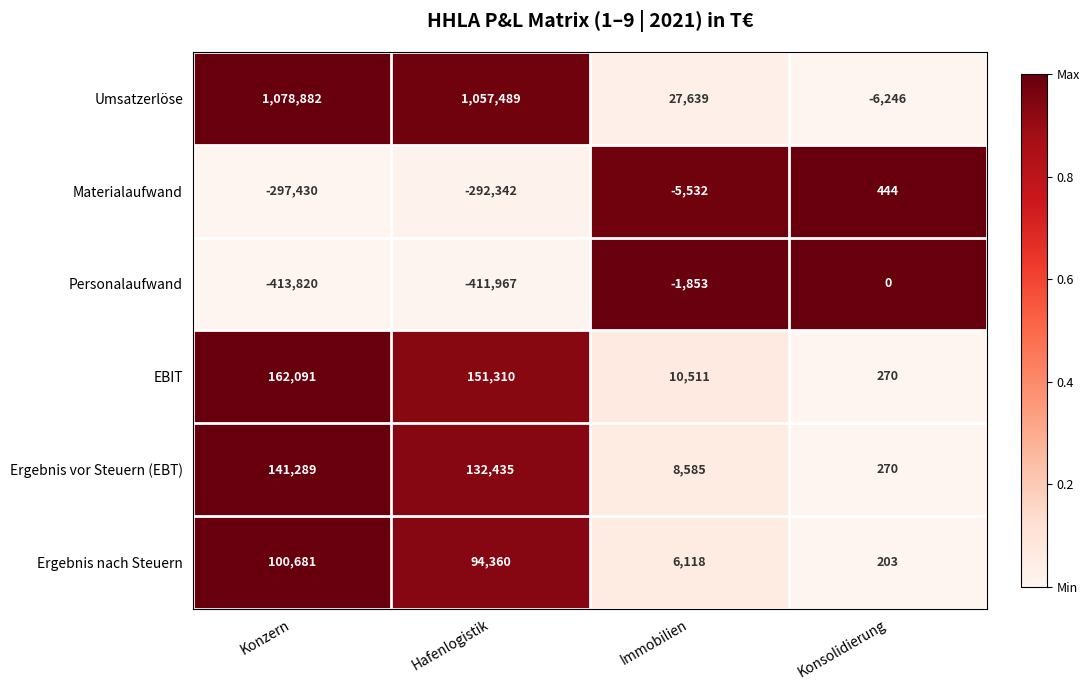

Count the number of categories in the chart.

4